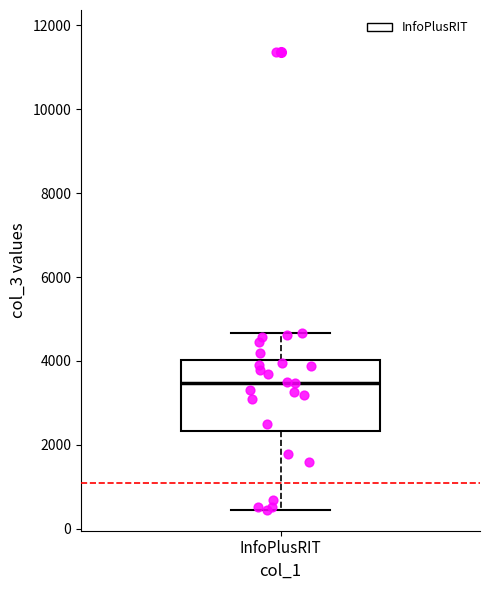

Transcribe this box plot: give where the median line is, the range the box spans, and where the two whiskers end, as read against the y-axis. The values are not printed on the chart, so give them approximately, as read against the axis.

median 3400, box 2400 to 4000, whiskers 400 to 4600